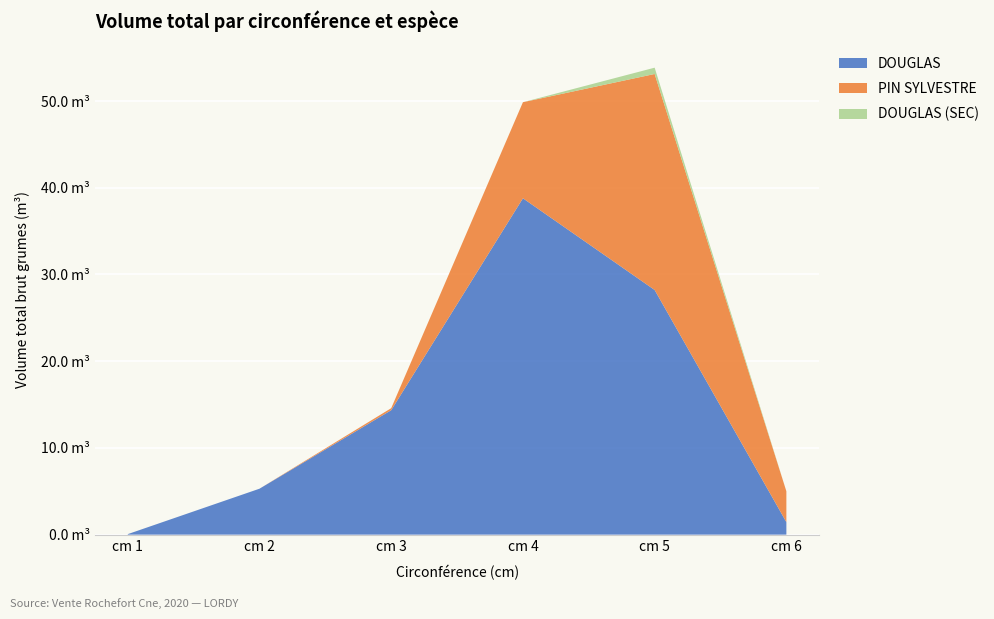

Reading left to right, transcribe all the data shown in this chart.

DOUGLAS: 1=0.1	2=5.3	3=14.4	4=38.8	5=28.2	6=1.4
PIN SYLVESTRE: 1=0.0	2=0.0	3=0.2	4=11.1	5=24.9	6=3.6
DOUGLAS (SEC): 1=0.0	2=0.0	3=0.0	4=0.0	5=0.7	6=0.0